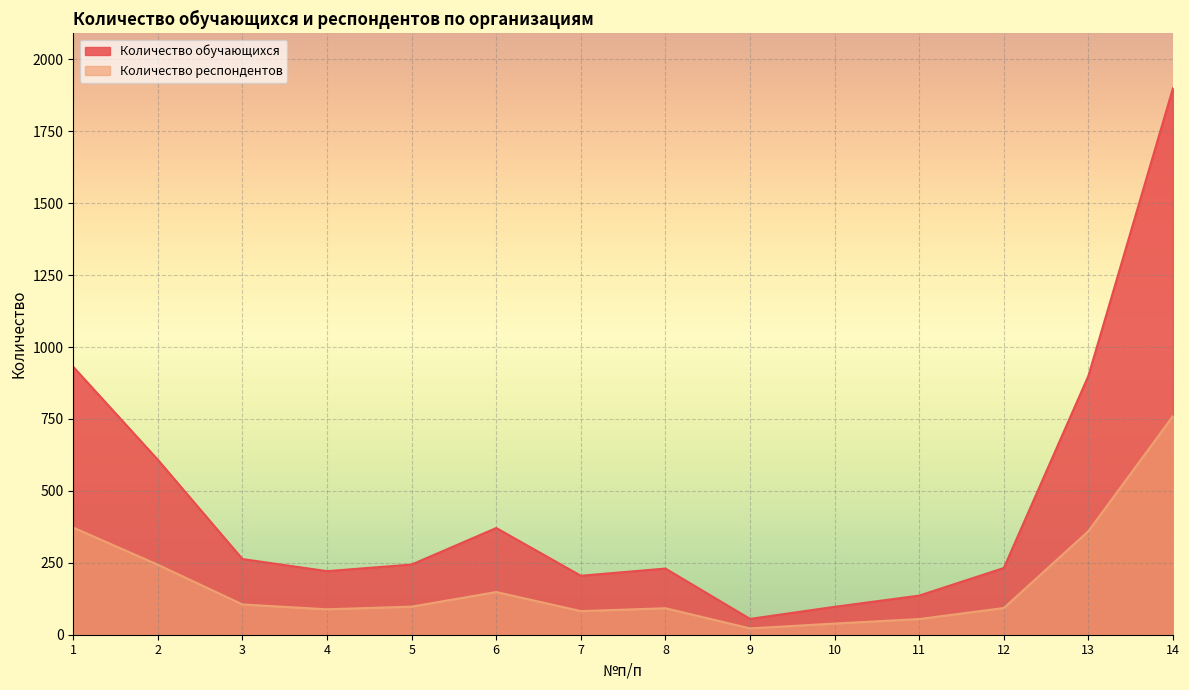

How many lines are shown in the chart?

2